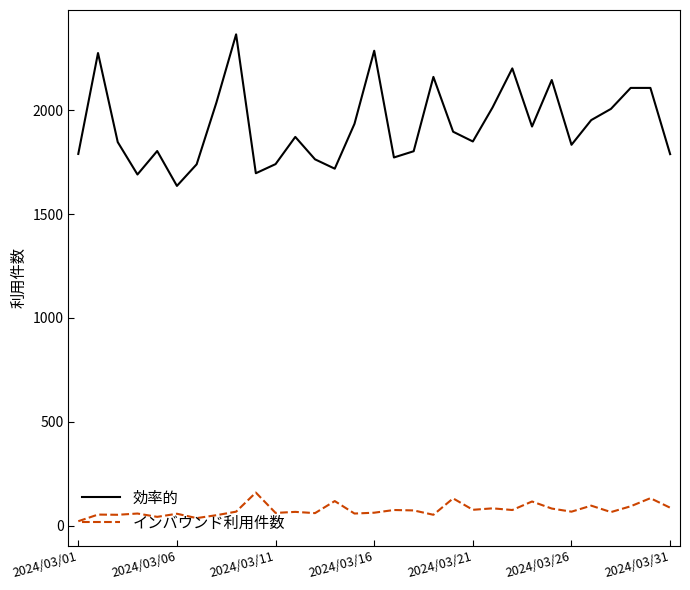

What is the difference between the maximum and minimum values in the 効率的 series?

730